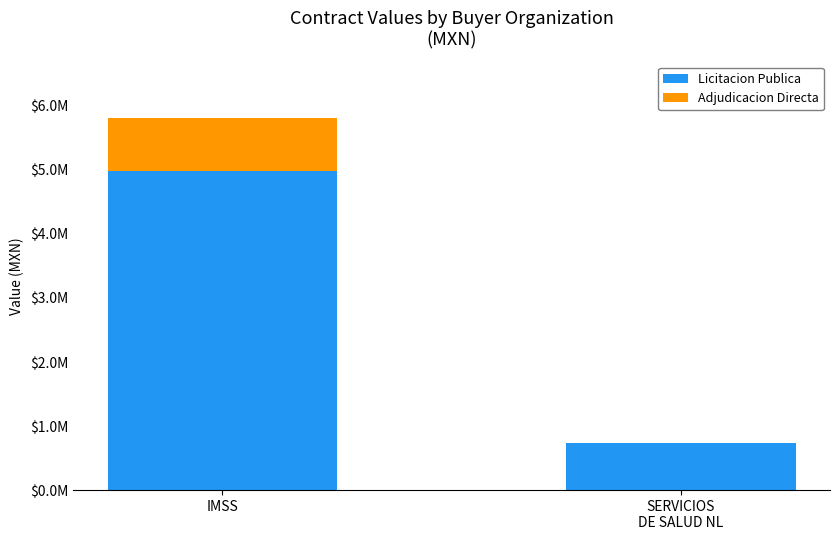

At which label is Adjudicacion Directa closest to 415918?

SERVICIOS
DE SALUD NL